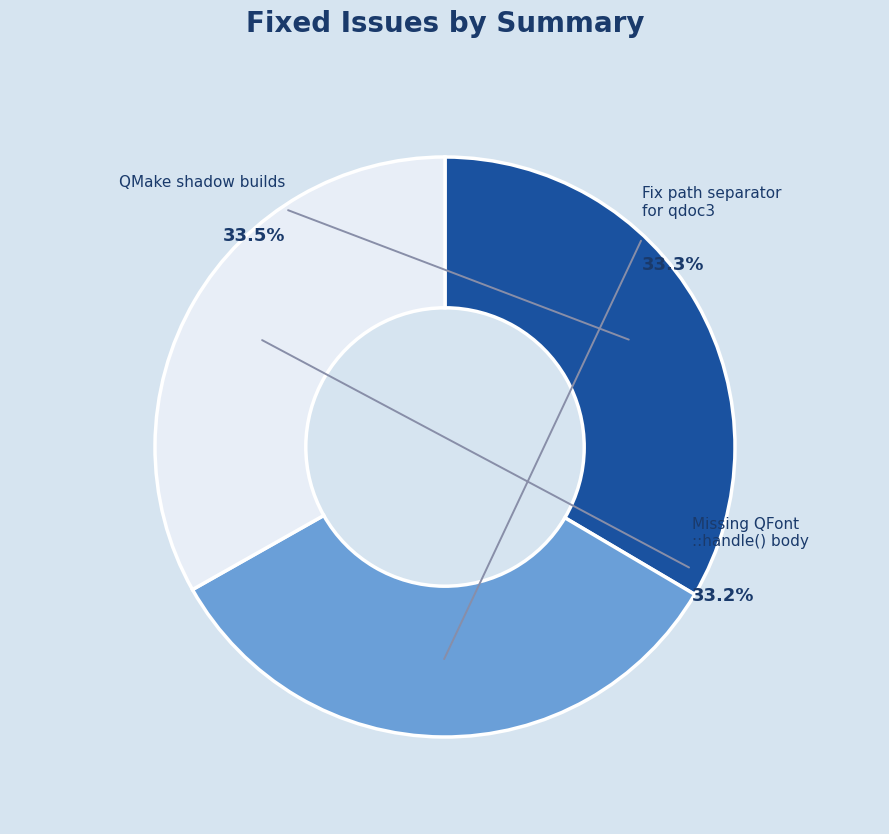

Is Missing QFont::handle() body the majority of the pie?

No